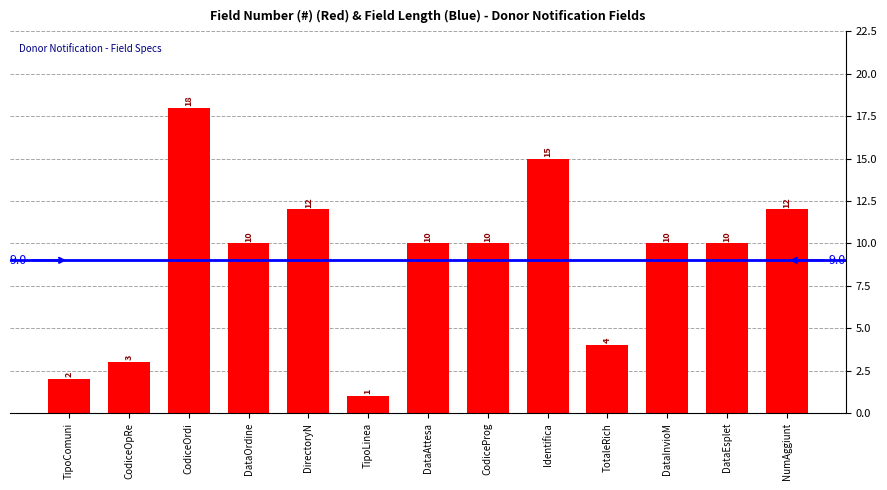

Which label corresponds to the largest value in the chart?

CodiceOrdi